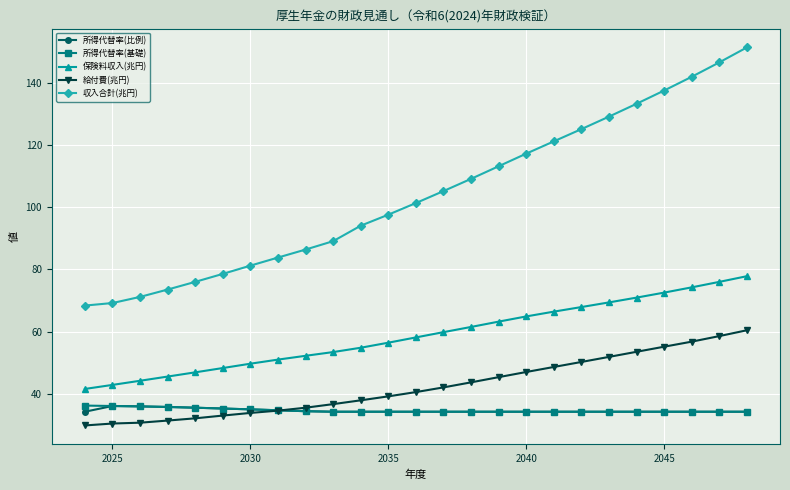

What is the maximum value for 所得代替率(基礎)?

36.2